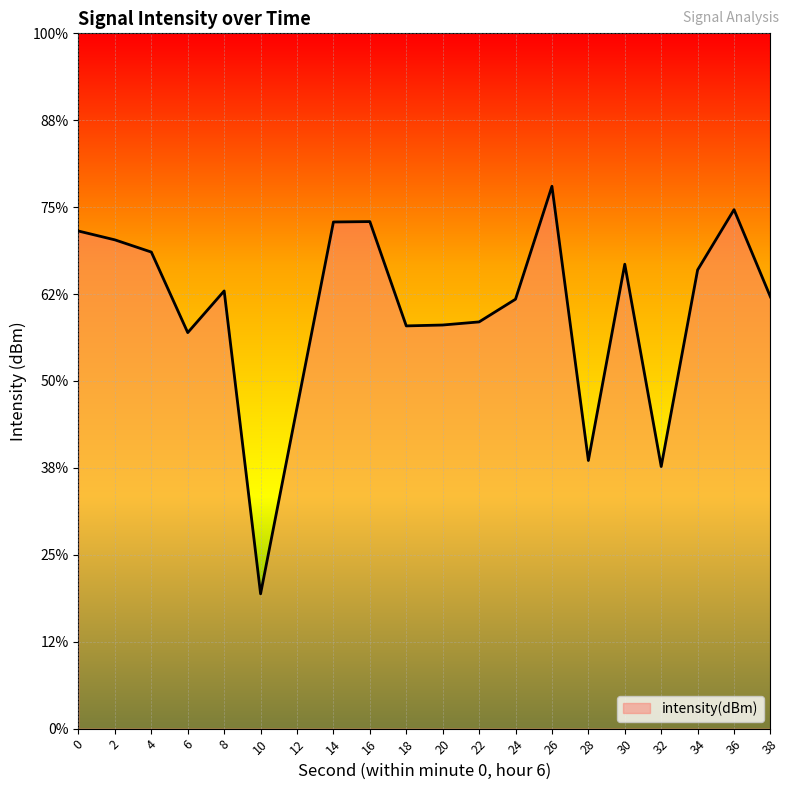

Does the chart display data point markers on the line(s)?

No